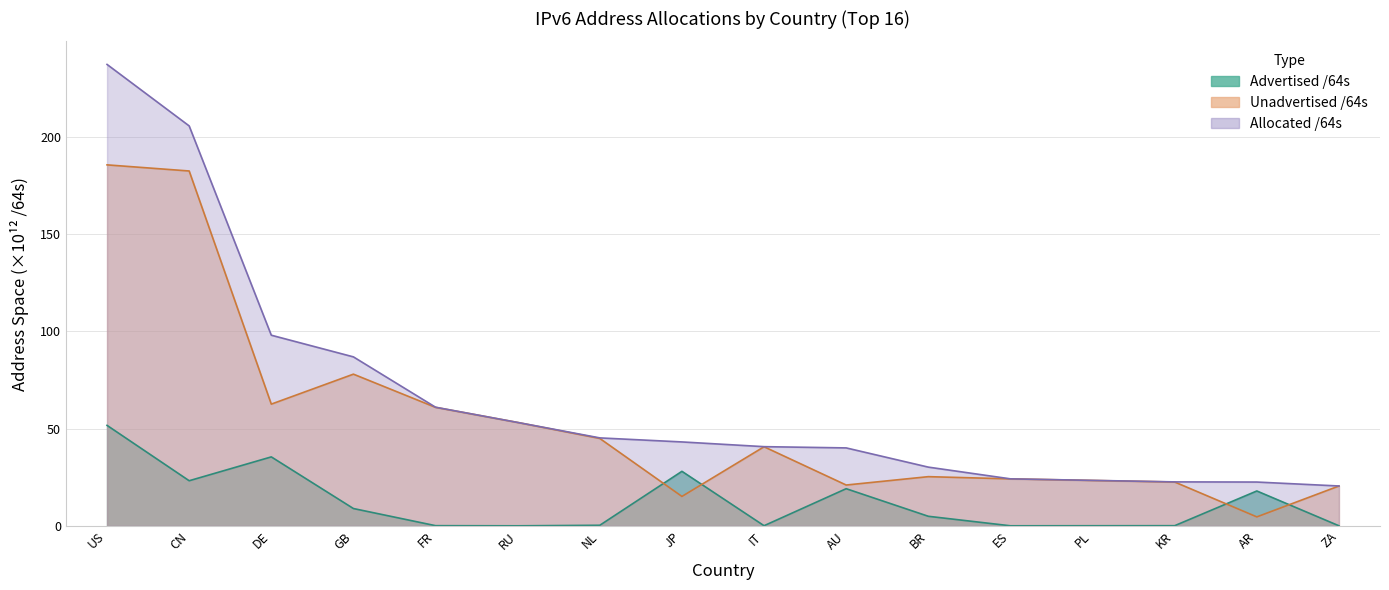

Between PL and DE, which is larger?

DE